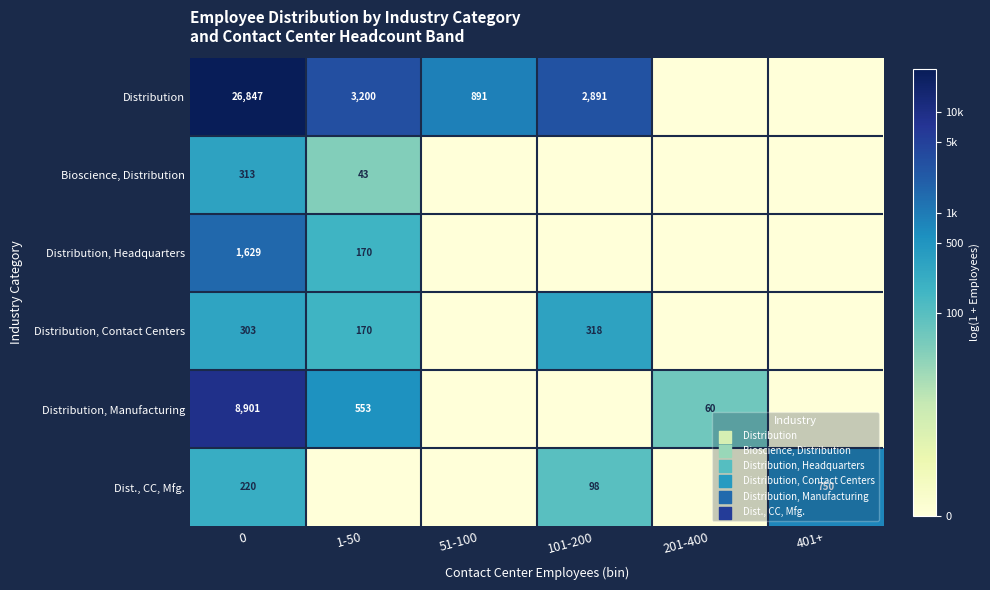

The value of Bioscience, Distribution at 0 is 313. True or false?

True